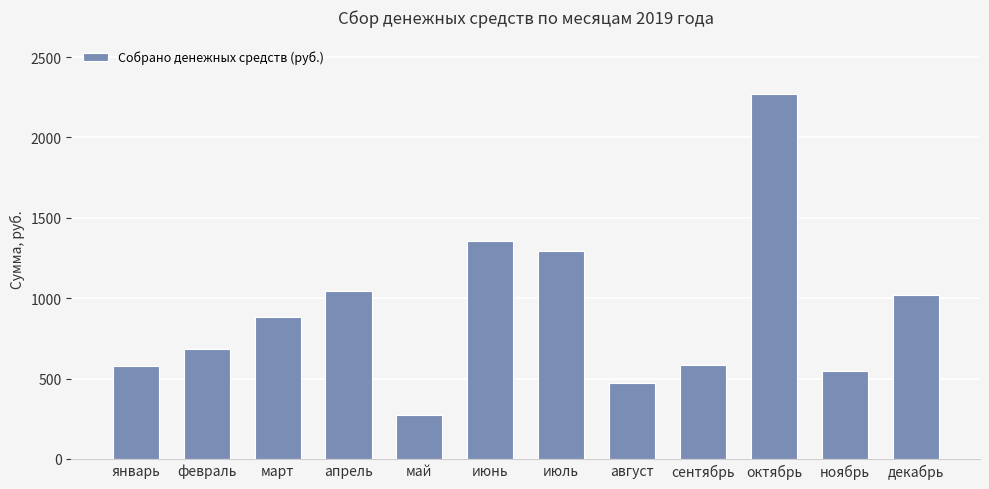

What is the sum of all values?

11008.7